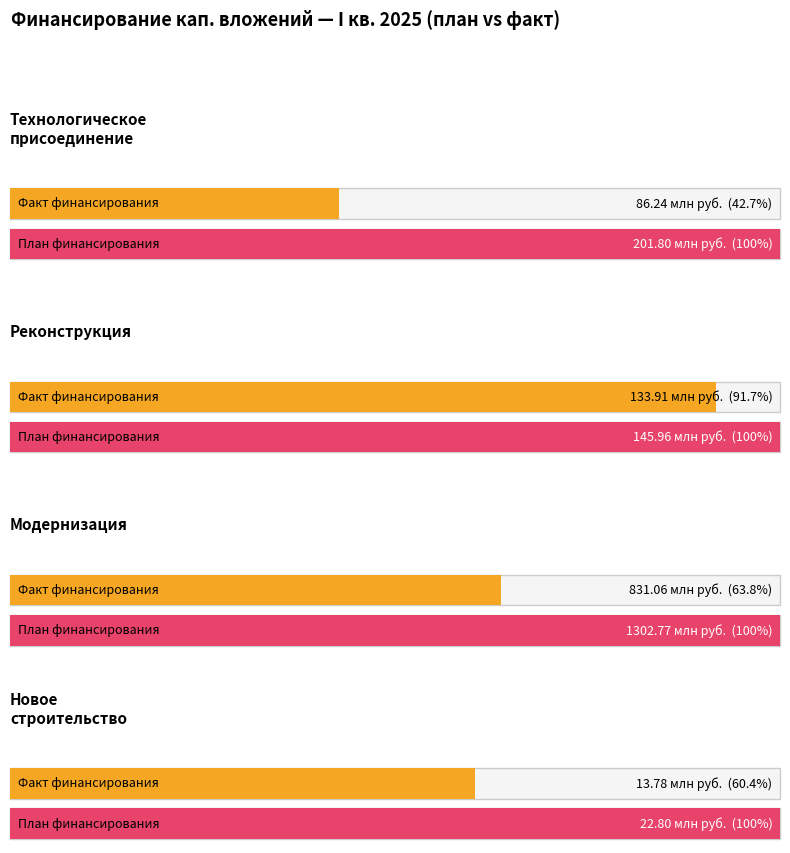

List the series in order of their peak value, lowest first.

Fact, Plan